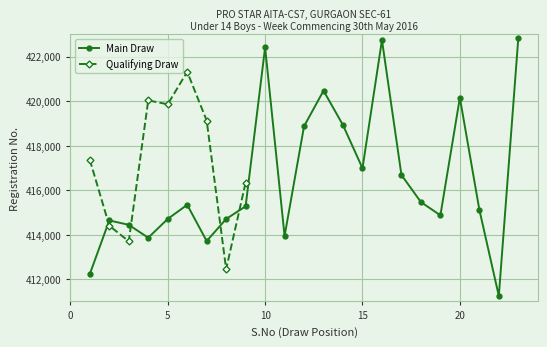

What is the minimum value for Main Draw?

411251